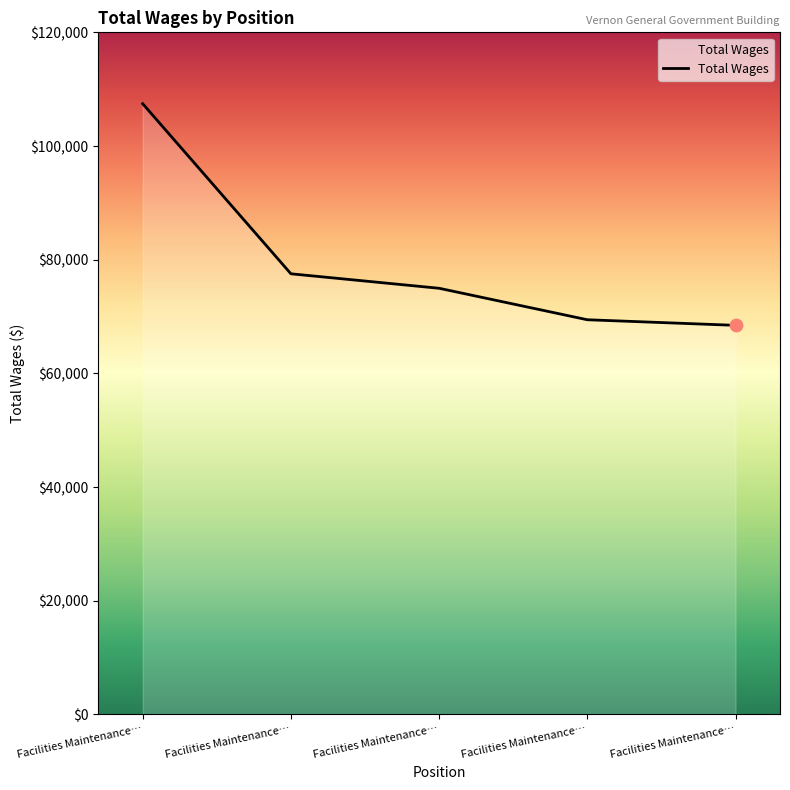

How many lines are shown in the chart?

1